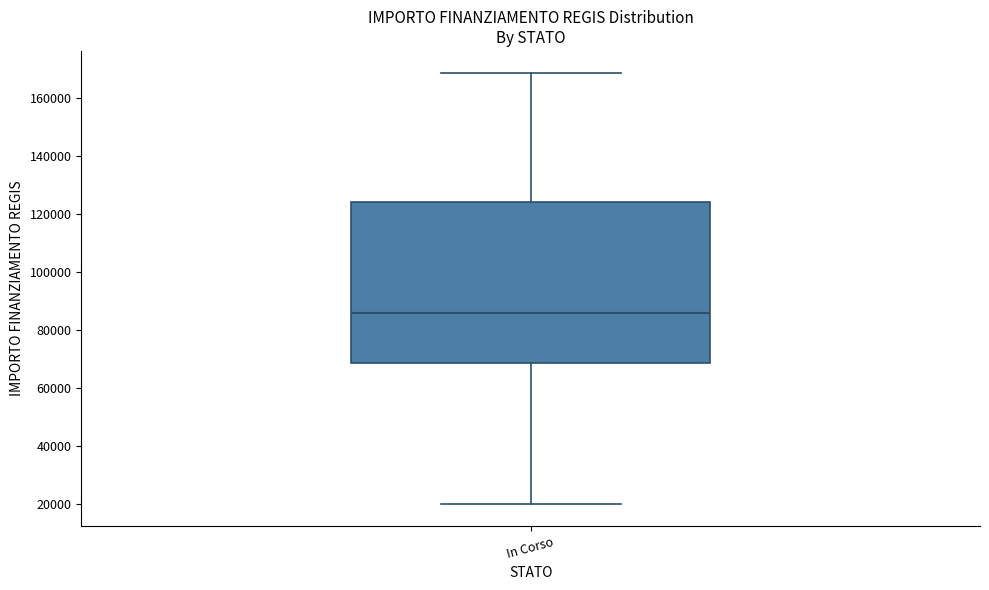

Transcribe this box plot: give where the median line is, the range the box spans, and where the two whiskers end, as read against the y-axis. The values are not printed on the chart, so give them approximately, as read against the axis.

median 86000, box 68000 to 124000, whiskers 20000 to 168000